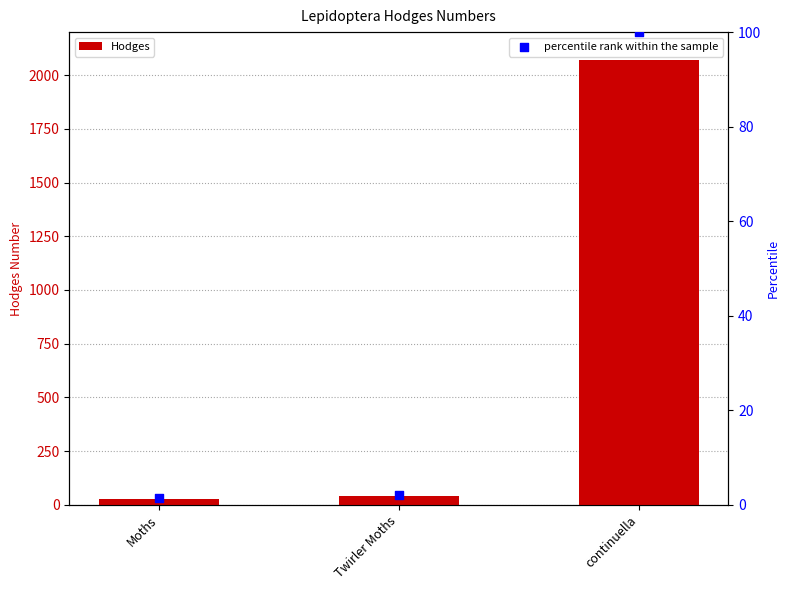

Which series reaches the maximum Y coordinate?

Hodges